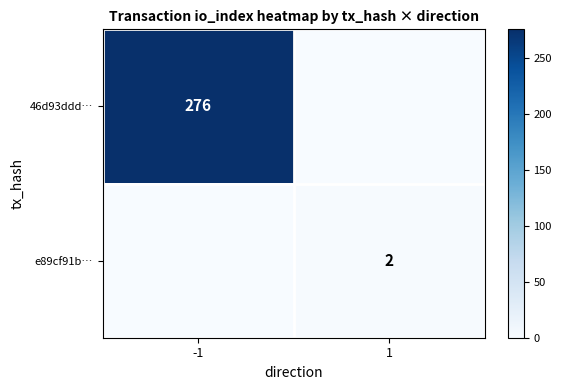

Is it true that 46d93ddd… equals 371 at -1?

False